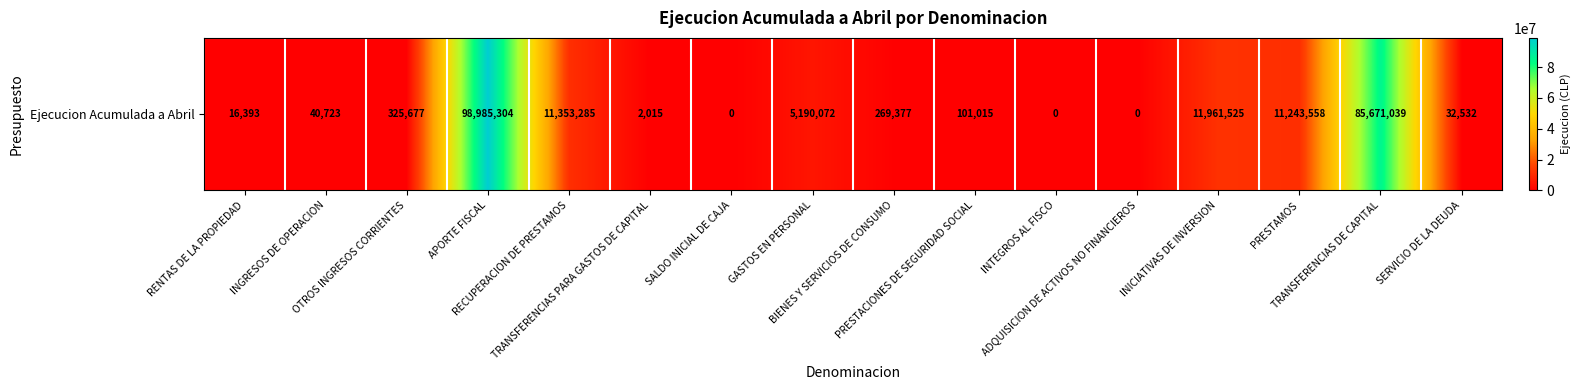

Reading left to right, what are all the values shown in this chart?

RENTAS DE LA PROPIEDAD=16393	INGRESOS DE OPERACION=40723	OTROS INGRESOS CORRIENTES=325677	APORTE FISCAL=98985304	RECUPERACION DE PRESTAMOS=11353285	TRANSFERENCIAS PARA GASTOS DE CAPITAL=2015	SALDO INICIAL DE CAJA=0	GASTOS EN PERSONAL=5190072	BIENES Y SERVICIOS DE CONSUMO=269377	PRESTACIONES DE SEGURIDAD SOCIAL=101015	INTEGROS AL FISCO=0	ADQUISICION DE ACTIVOS NO FINANCIEROS=0	INICIATIVAS DE INVERSION=11961525	PRESTAMOS=11243558	TRANSFERENCIAS DE CAPITAL=85671039	SERVICIO DE LA DEUDA=32532